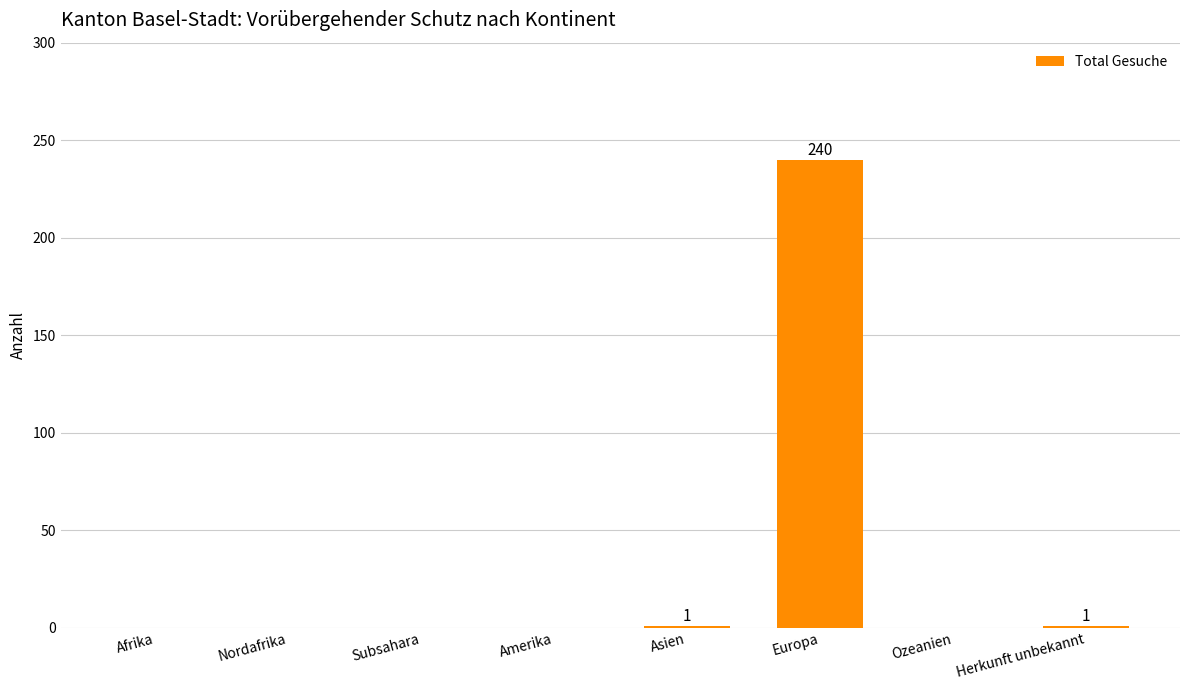

Is it true that the value at Afrika is 0?

True